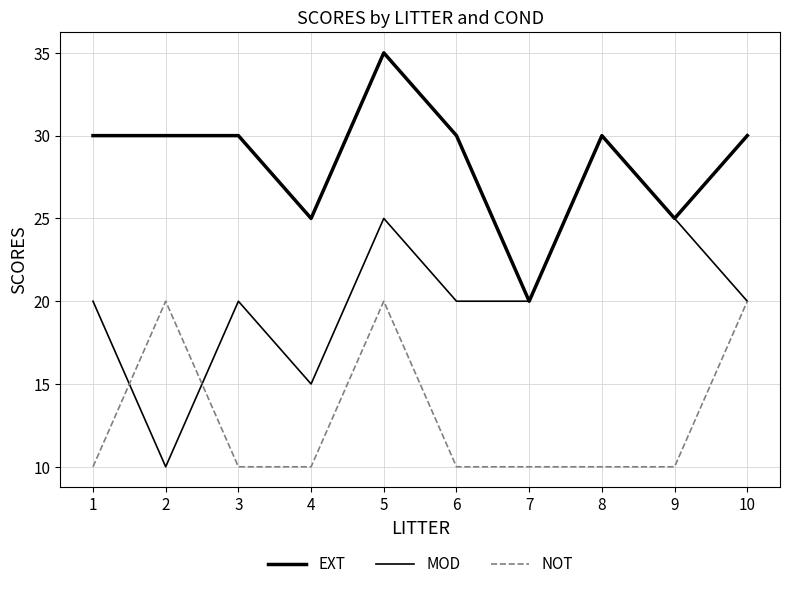

Does the chart display data point markers on the line(s)?

No